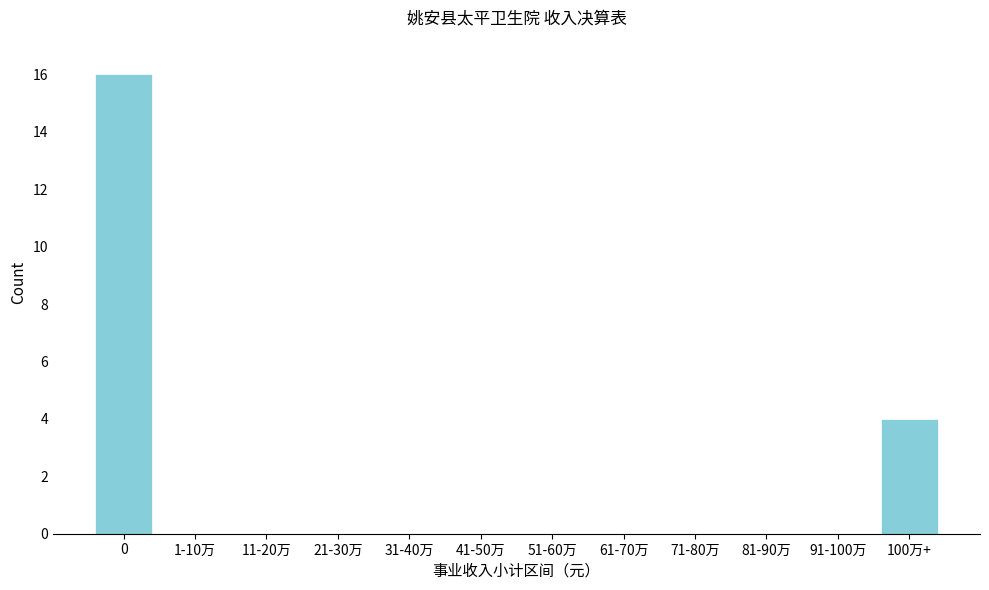

Reading left to right, what are all the values shown in this chart?

0=16	1-10万=0	11-20万=0	21-30万=0	31-40万=0	41-50万=0	51-60万=0	61-70万=0	71-80万=0	81-90万=0	91-100万=0	100万+=4